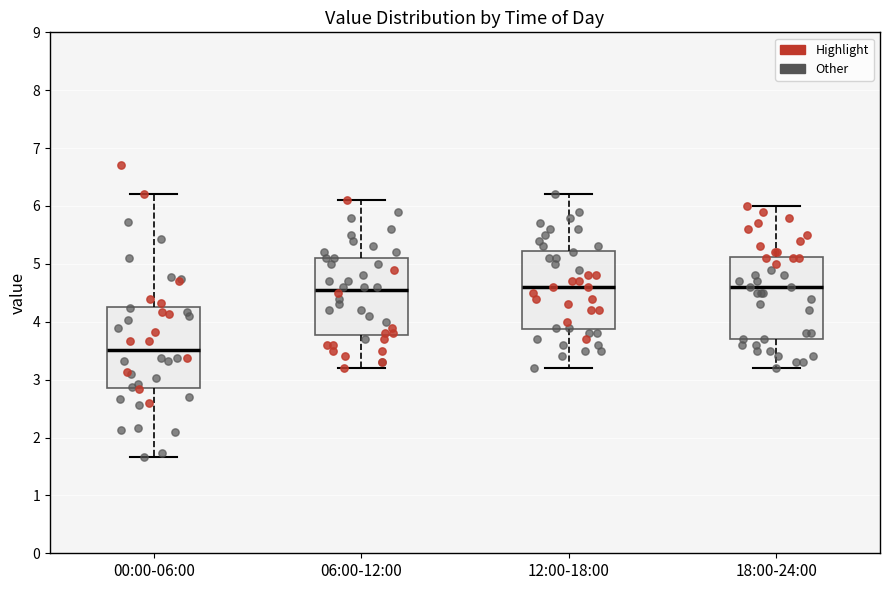

Reading left to right, read every box against the y-axis: the position of its median line, the range the box covers, and the ends of its whiskers. The values are not printed on the chart, so give them approximately, as read against the axis.

00:00-06:00: median 3.5, box 2.9 to 4.3, whiskers 1.7 to 6.2
06:00-12:00: median 4.6, box 3.8 to 5.1, whiskers 3.2 to 6.1
12:00-18:00: median 4.6, box 3.9 to 5.2, whiskers 3.2 to 6.2
18:00-24:00: median 4.6, box 3.7 to 5.1, whiskers 3.2 to 6.0